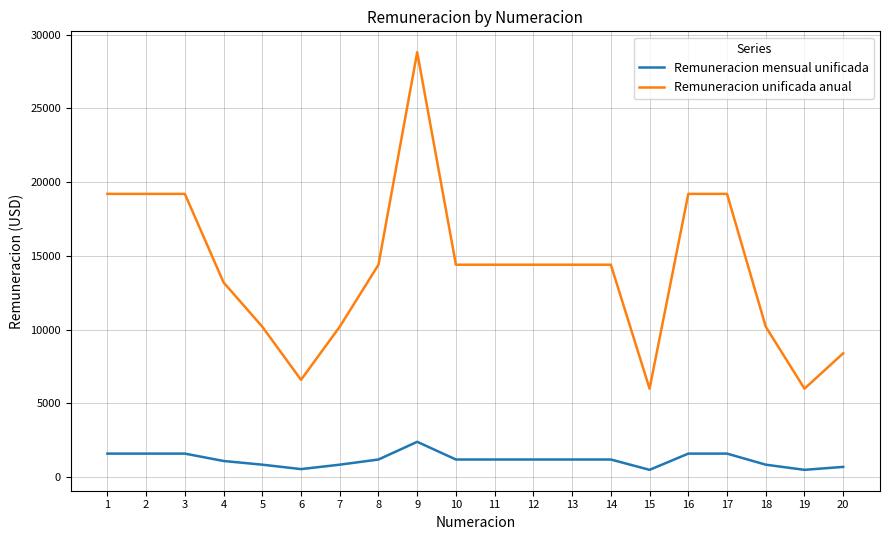

List the series in order of their peak value, lowest first.

Remuneracion mensual unificada, Remuneracion unificada anual